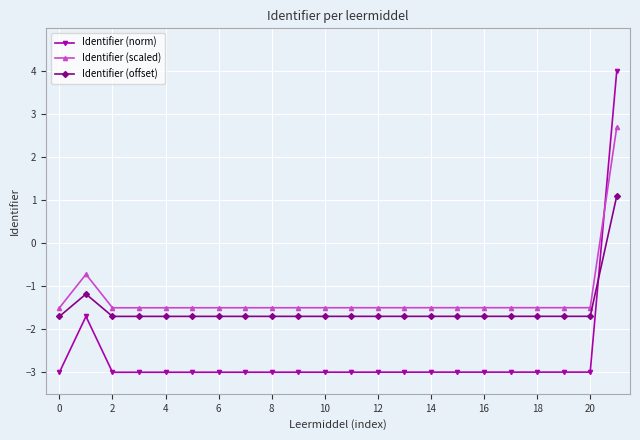

What are all the series names shown in the legend?

Identifier (norm), Identifier (scaled), Identifier (offset)